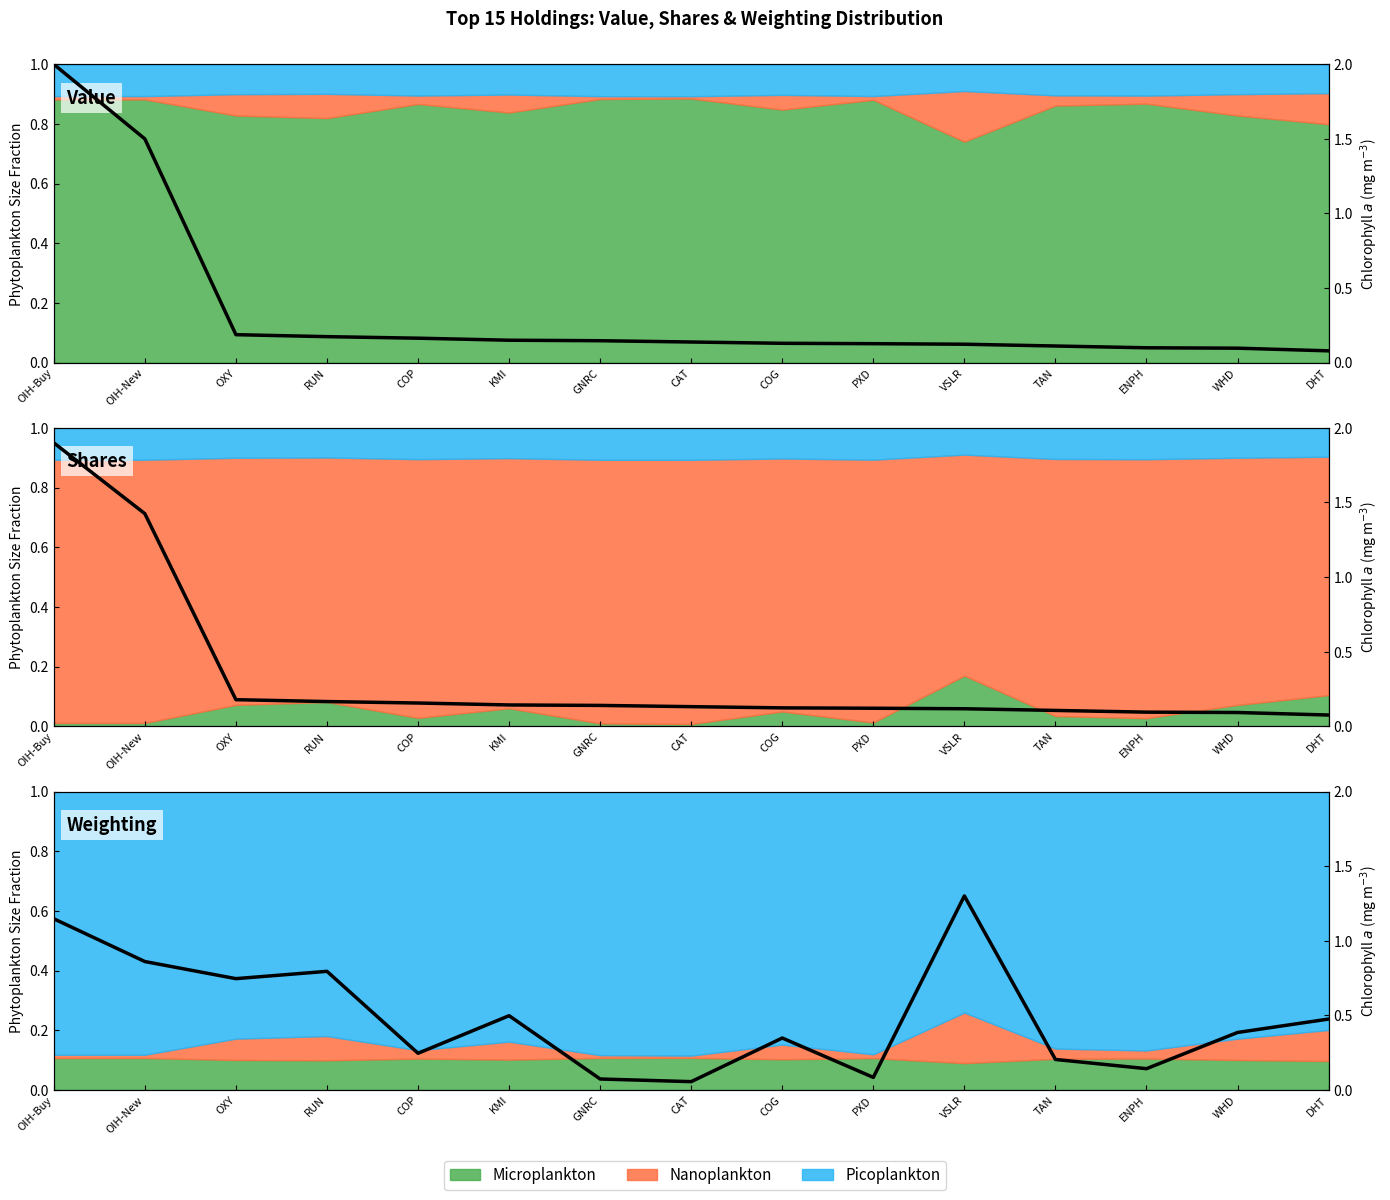

True or false: Shares or principal amount and Value cross at least once.

True